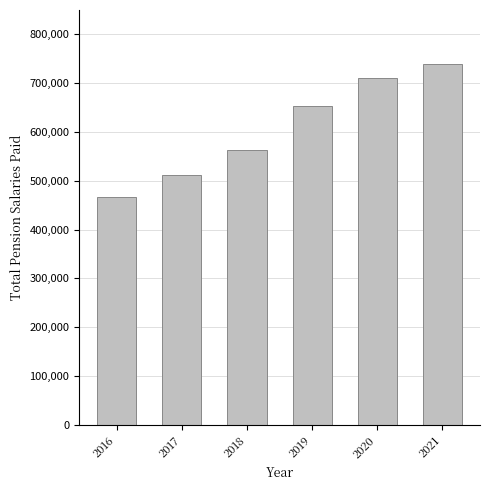

Which label corresponds to the largest value in the chart?

2021